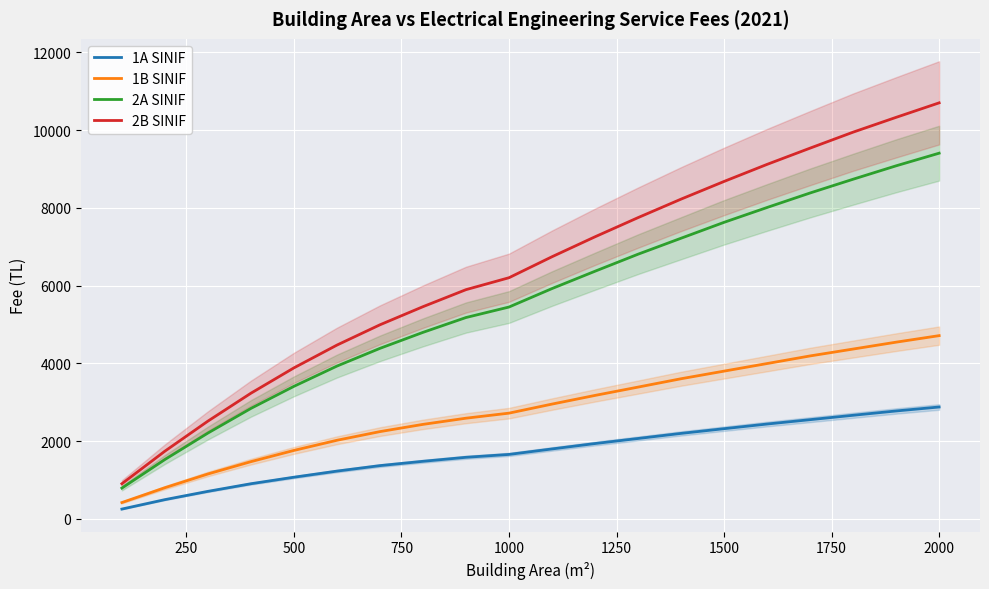

Rank the series by their maximum value, from lowest to highest.

1A SINIF, 1B SINIF, 2A SINIF, 2B SINIF